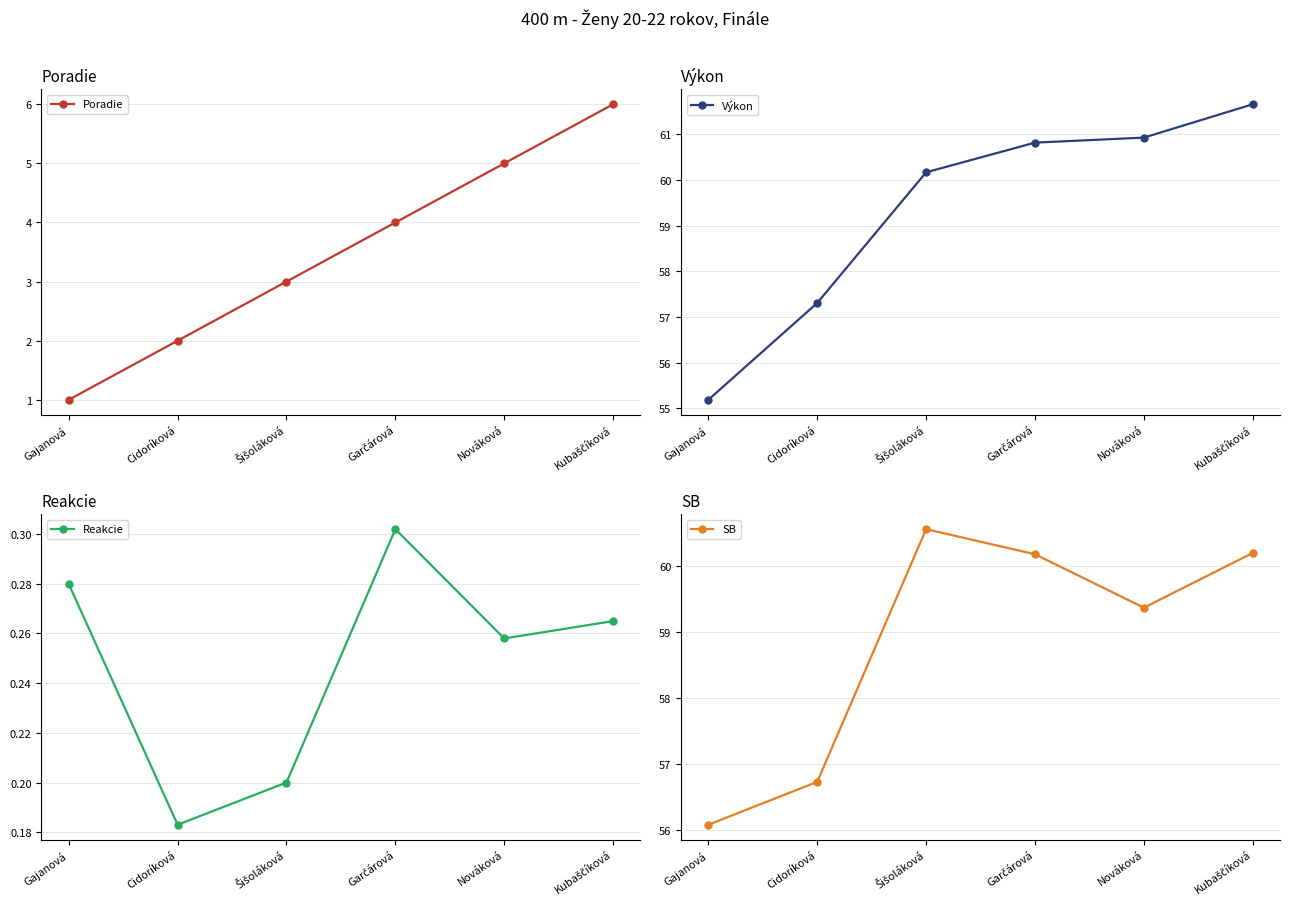

How many Reakcie values are between 0 and 1?

6